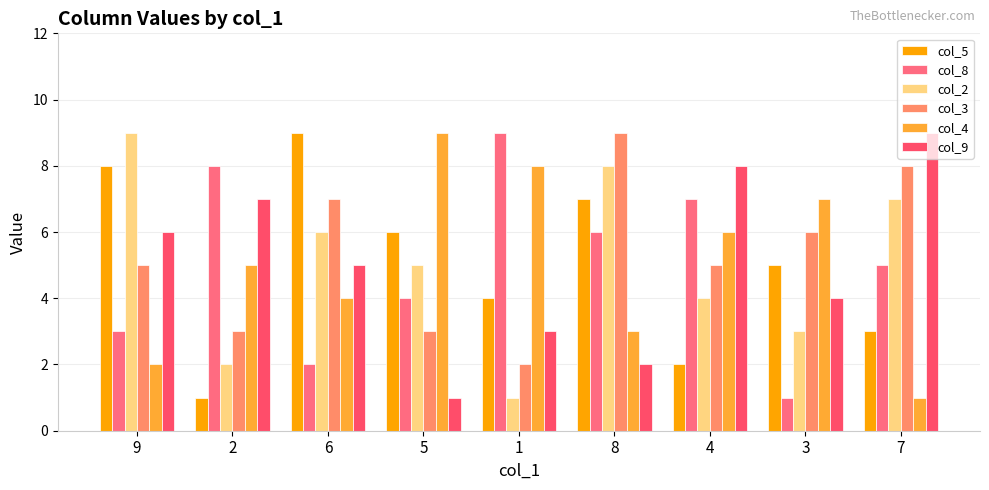

Reading left to right, list all the values displayed in this chart.

col_5: 8	1	9	6	4	7	2	5	3
col_8: 3	8	2	4	9	6	7	1	5
col_2: 9	2	6	5	1	8	4	3	7
col_3: 5	3	7	3	2	9	5	6	8
col_4: 2	5	4	9	8	3	6	7	1
col_9: 6	7	5	1	3	2	8	4	9